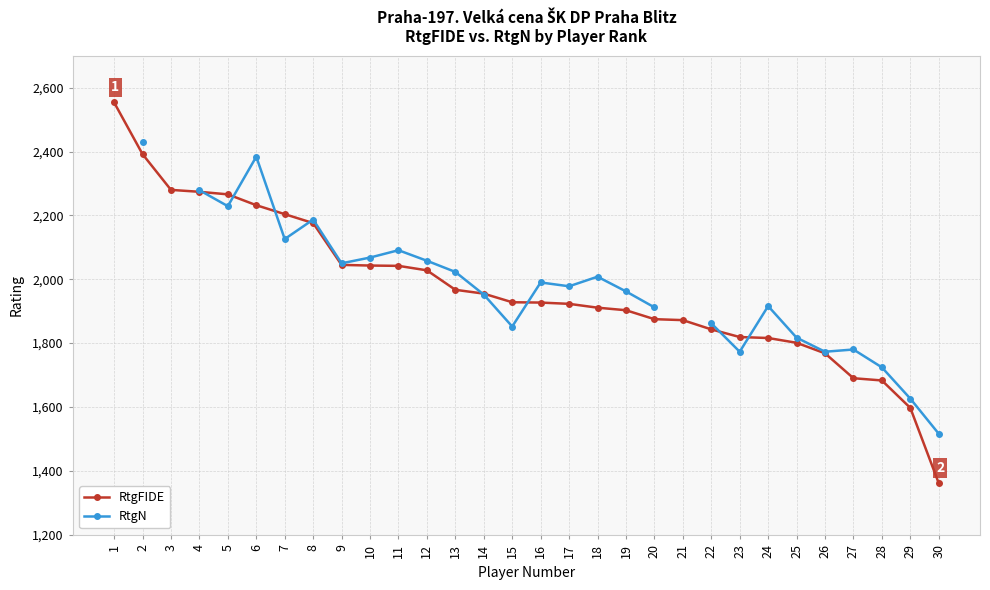

What is the total value across all series at 17?

3901.0